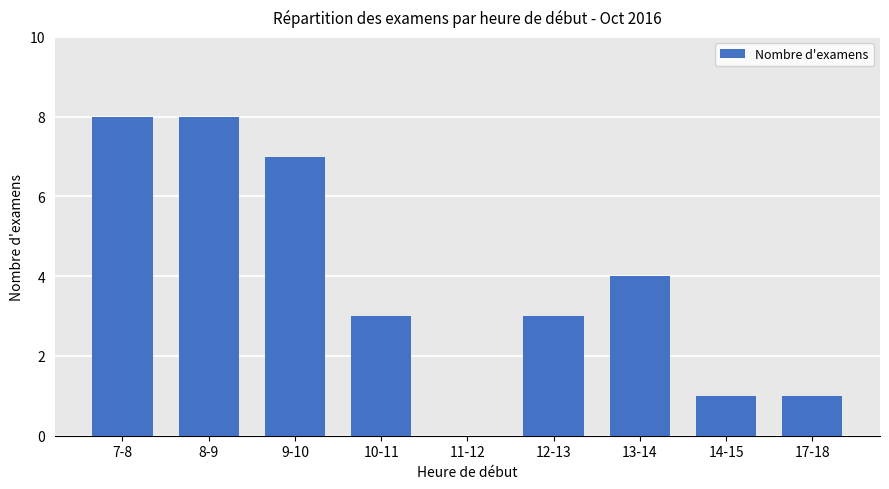

Reading left to right, list all the values displayed in this chart.

7-8=8	8-9=8	9-10=7	10-11=3	11-12=0	12-13=3	13-14=4	14-15=1	17-18=1